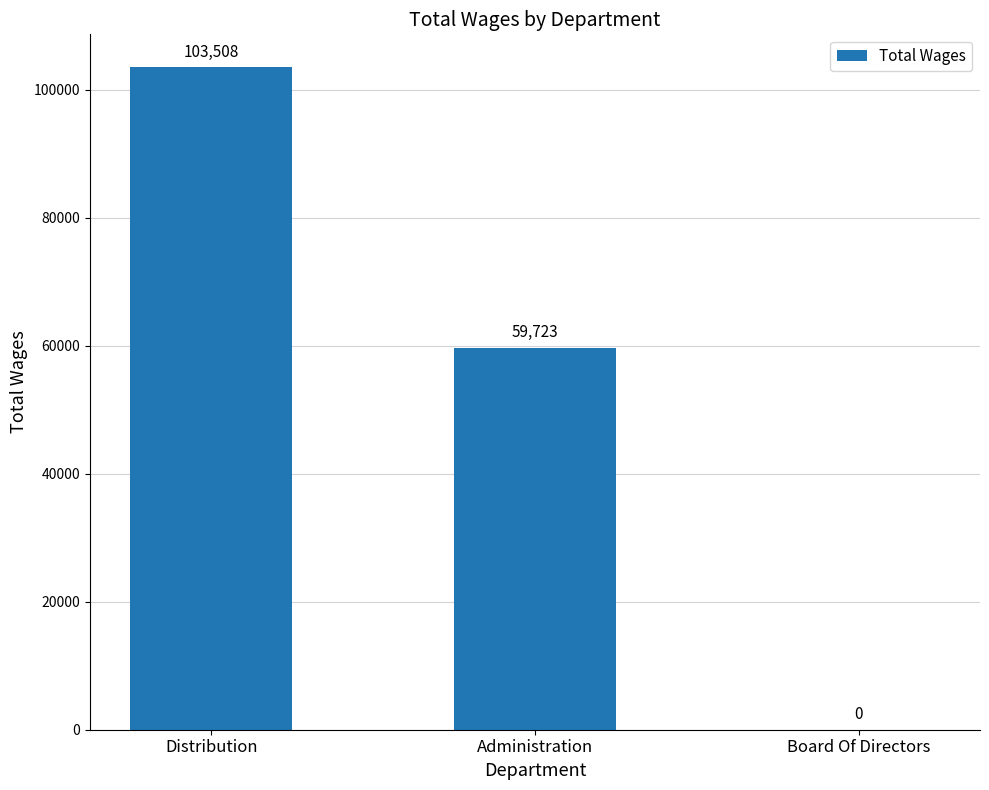

How many values are above zero?

2